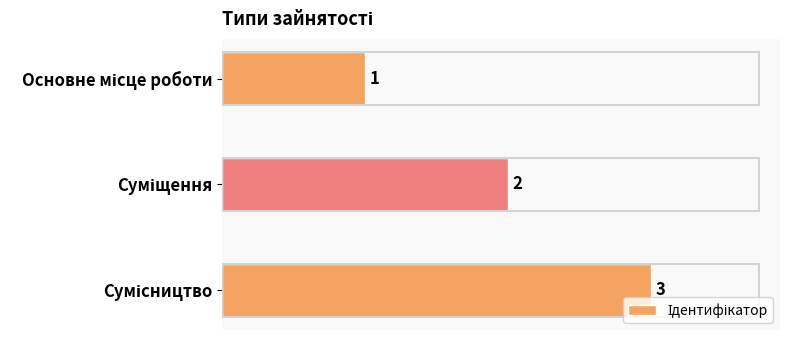

Does the chart contain any negative values?

No